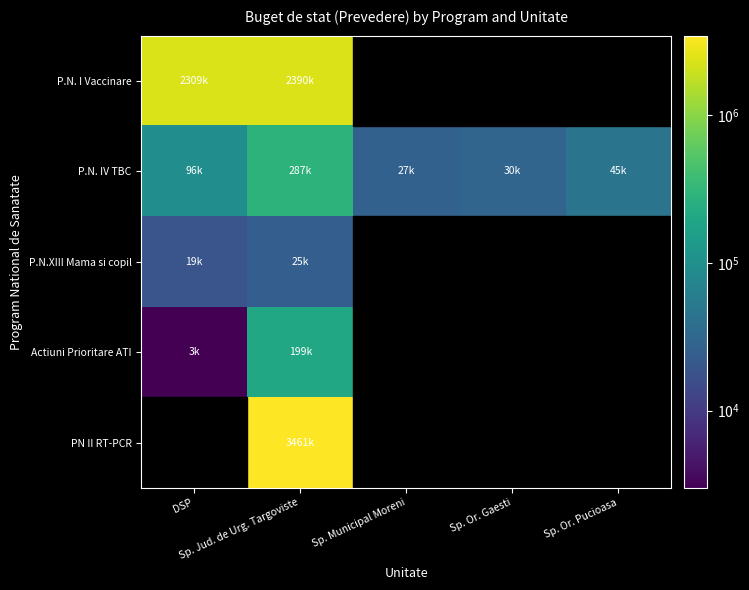

What is the spread (max minus min) of values at DSP?

2306000.0